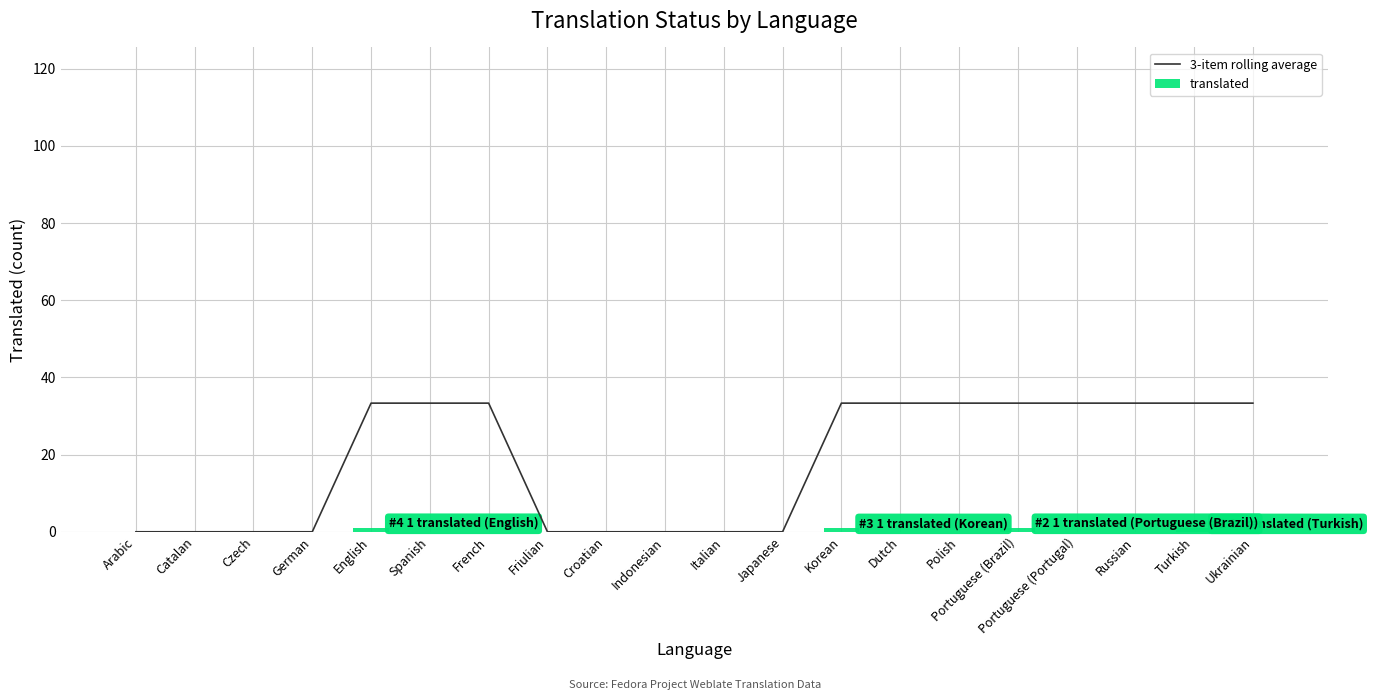

What is the maximum value for 3-item rolling average?

33.3